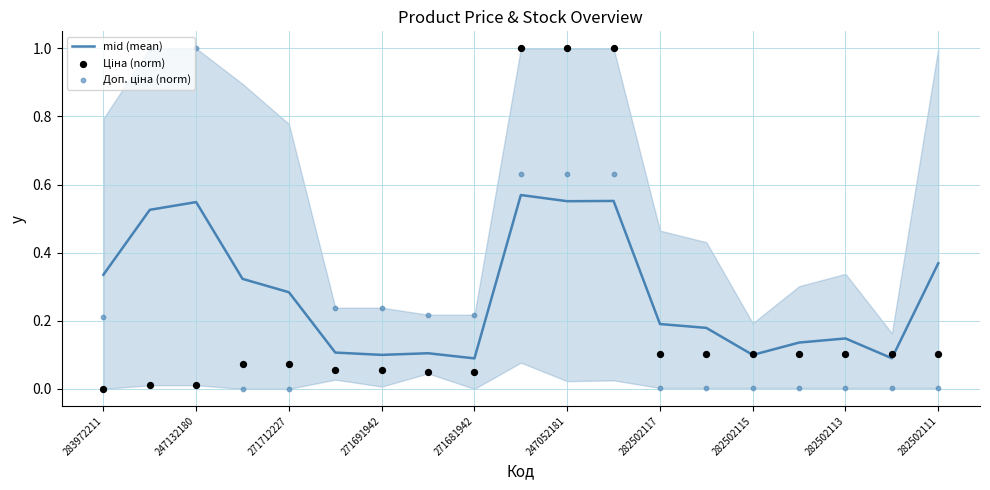

At how many categories does at least one series exceed 0?

19